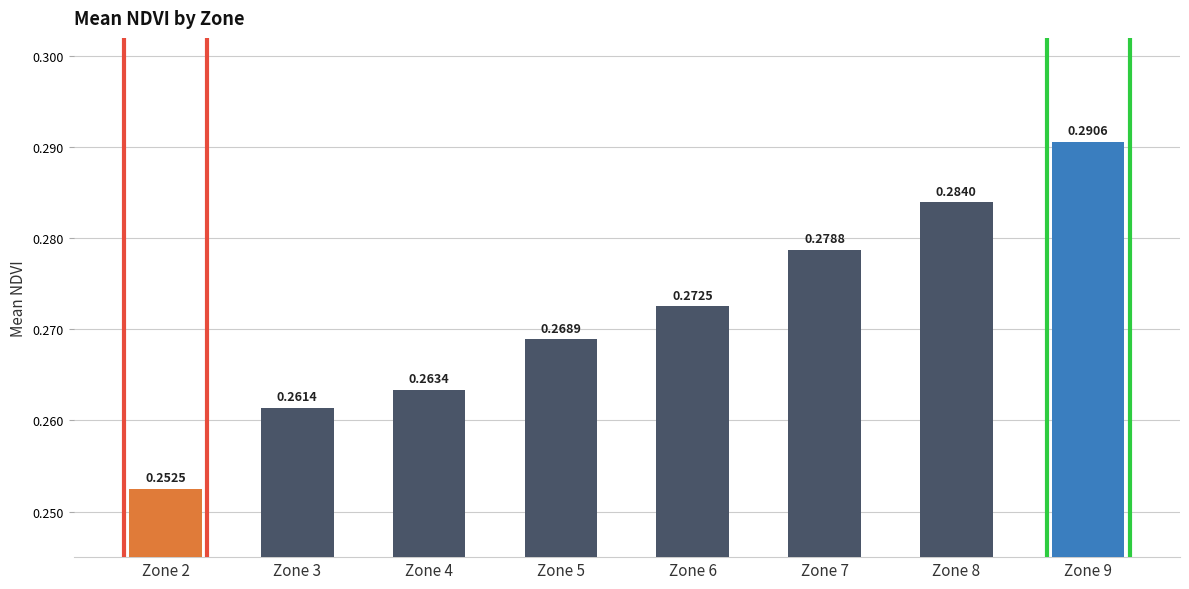

What is the sum of all values?

2.2